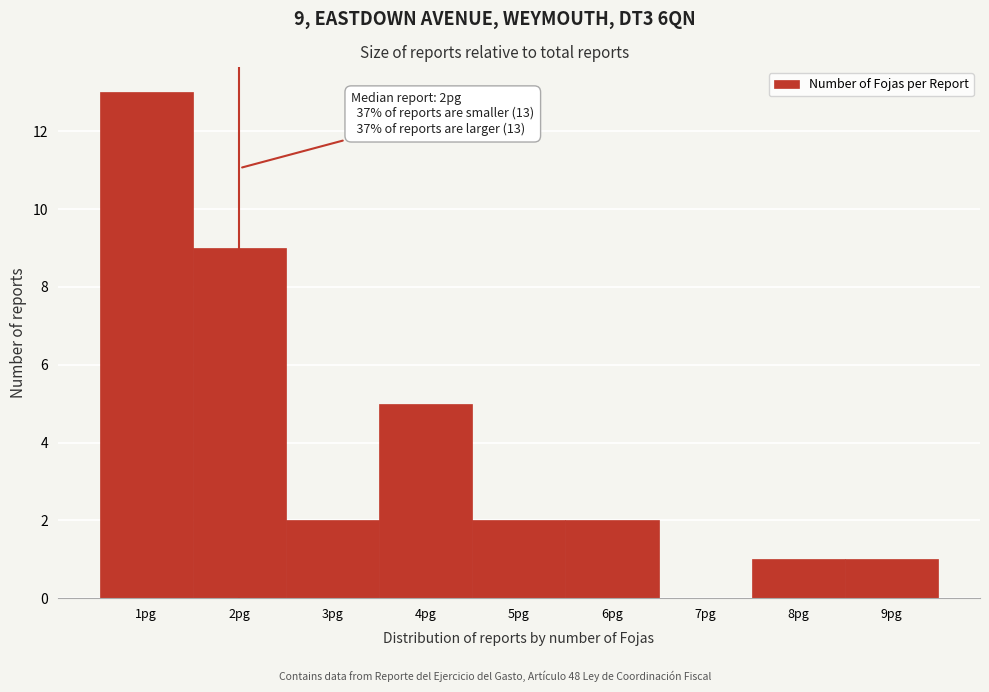

Which range on the x-axis has the tallest bar?

0.5 to 1.5